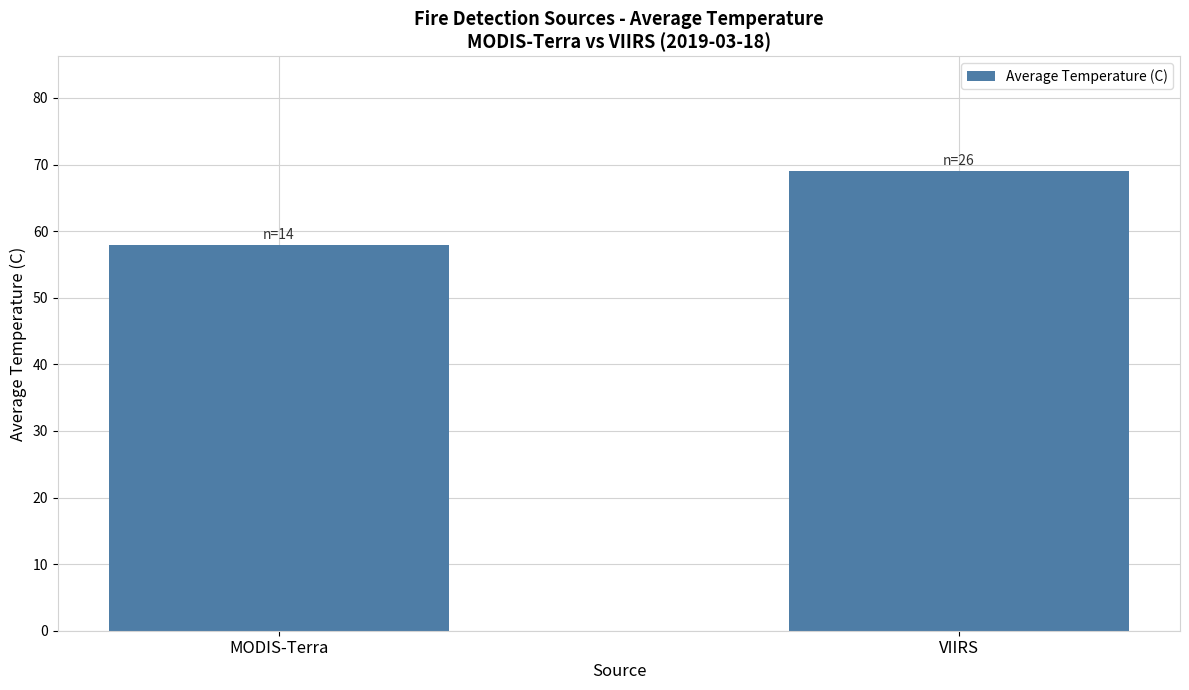

List the labels in order of value, smallest first.

MODIS-Terra, VIIRS